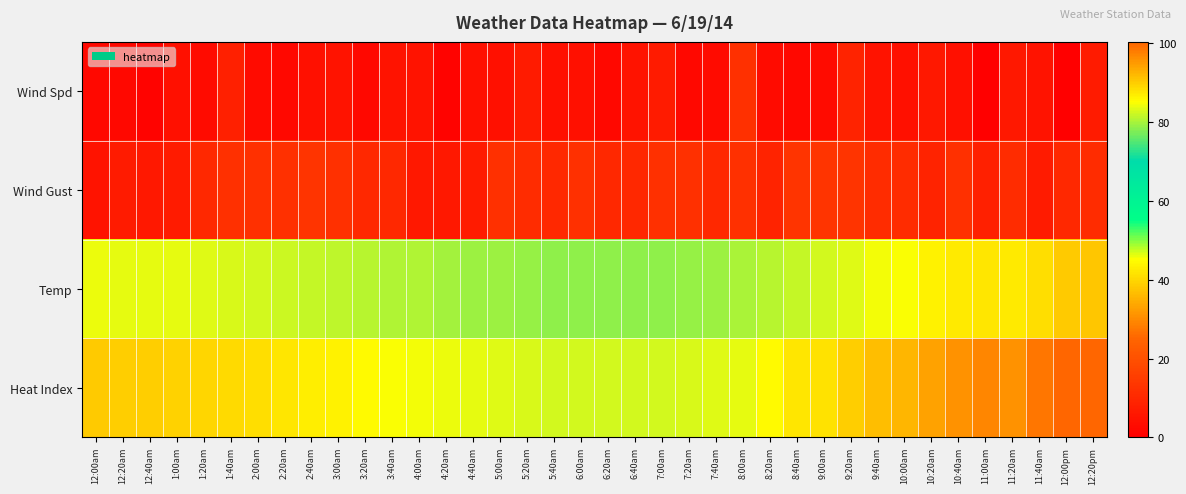

At how many categories does at least one series exceed 59?

38